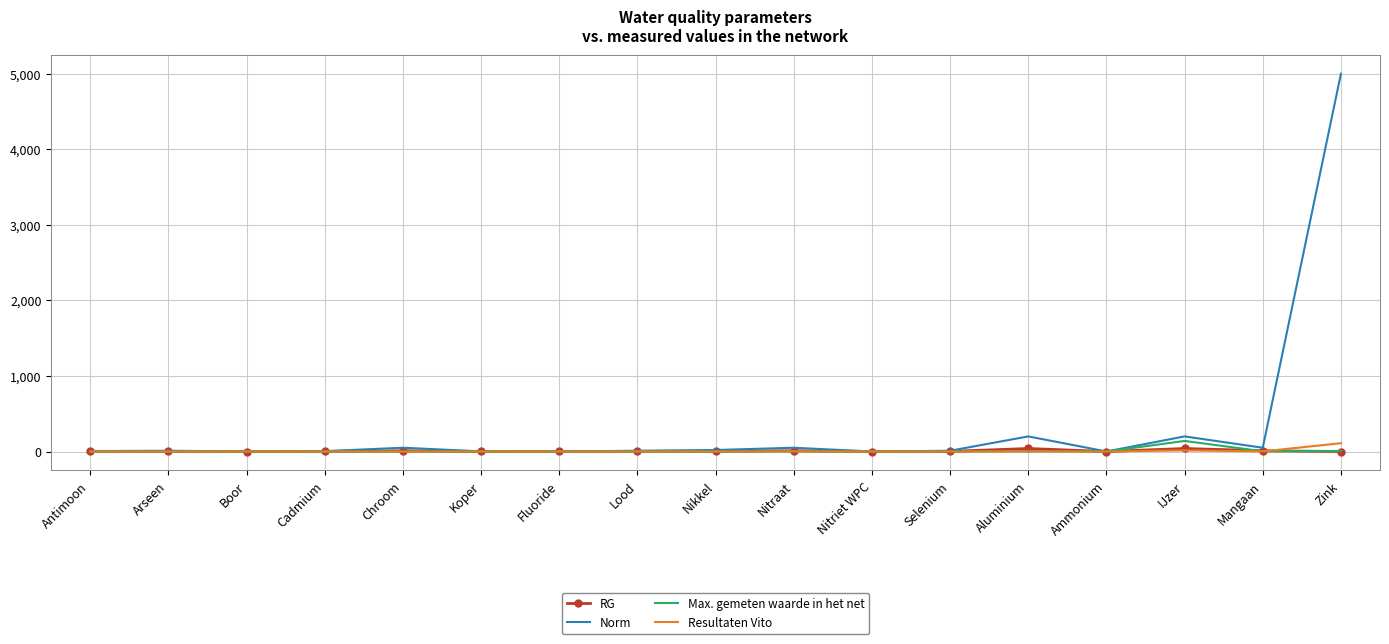

Between Chroom and Zink, which series saw the biggest shift?

Norm